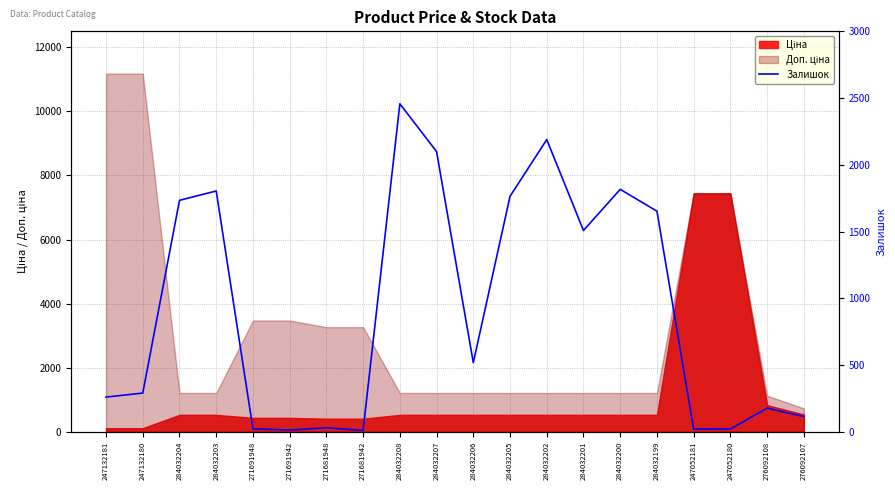

How many points are higher than both their immediate neighbors (excluding endpoints)?

6